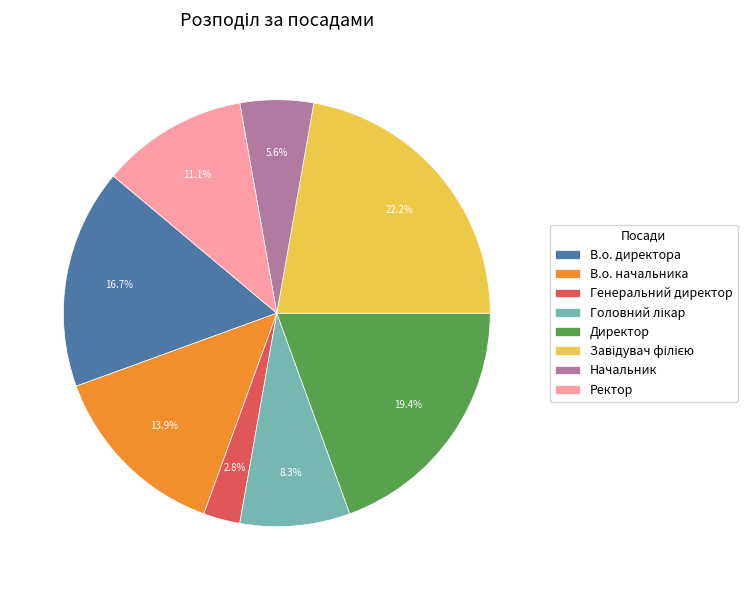

What is the smallest slice in the pie chart?

Генеральний директор